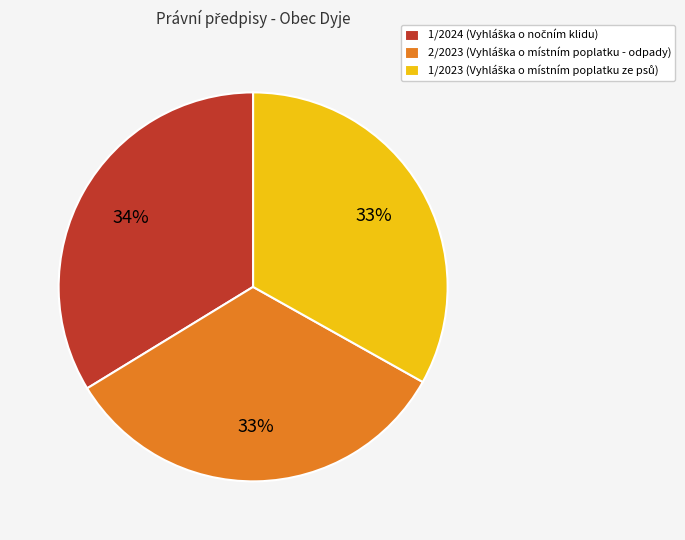

Approximately how many times larger is the value at 2/2023 compared to 1/2023?

1.0